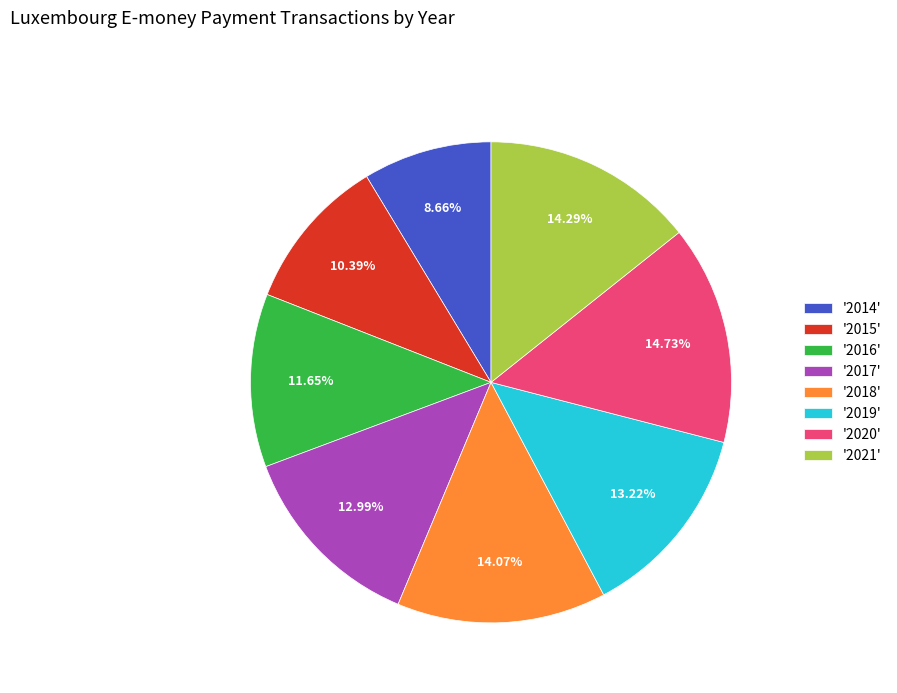

Does '2017' represent more than half of the total?

No